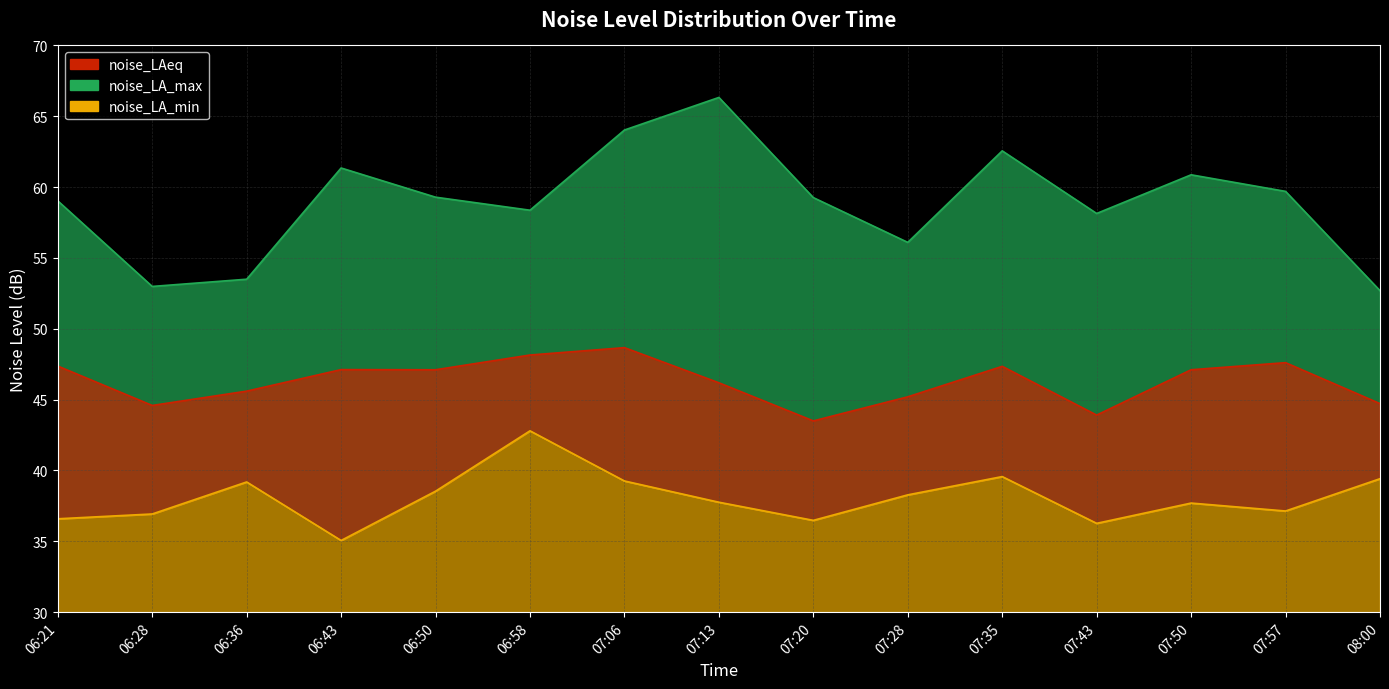

What is the spread (max minus min) of values at 06:21?

22.4